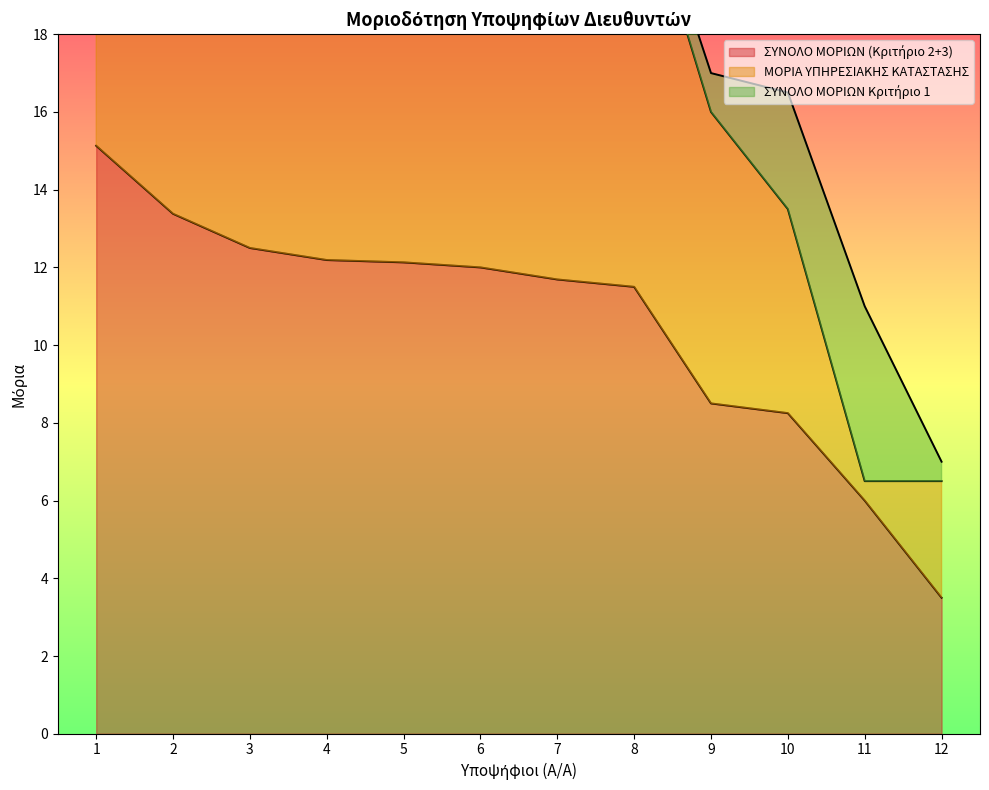

Does the chart display data point markers on the line(s)?

No